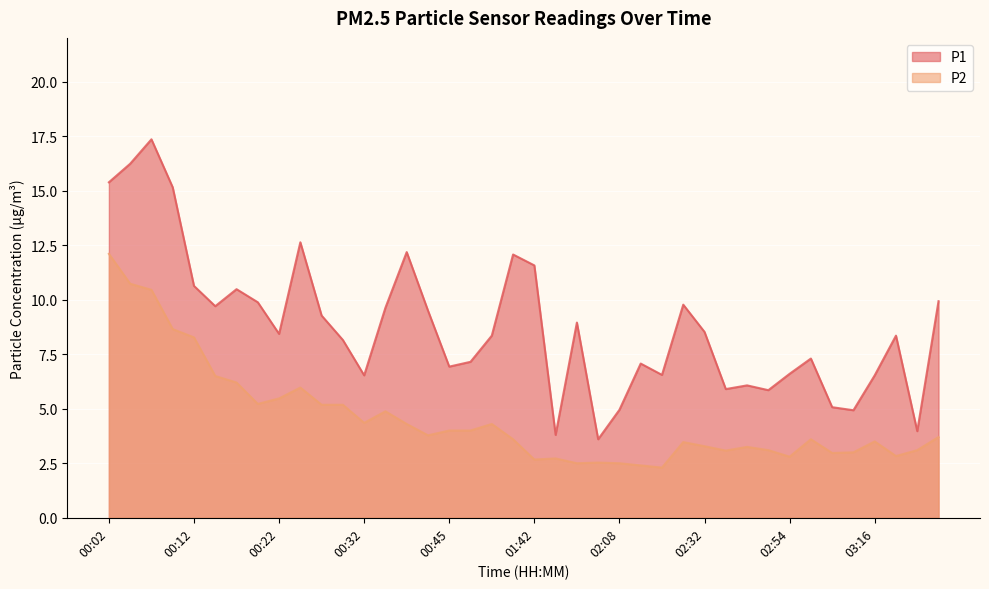

The value of P1 at 02:35 is 5.9. True or false?

True